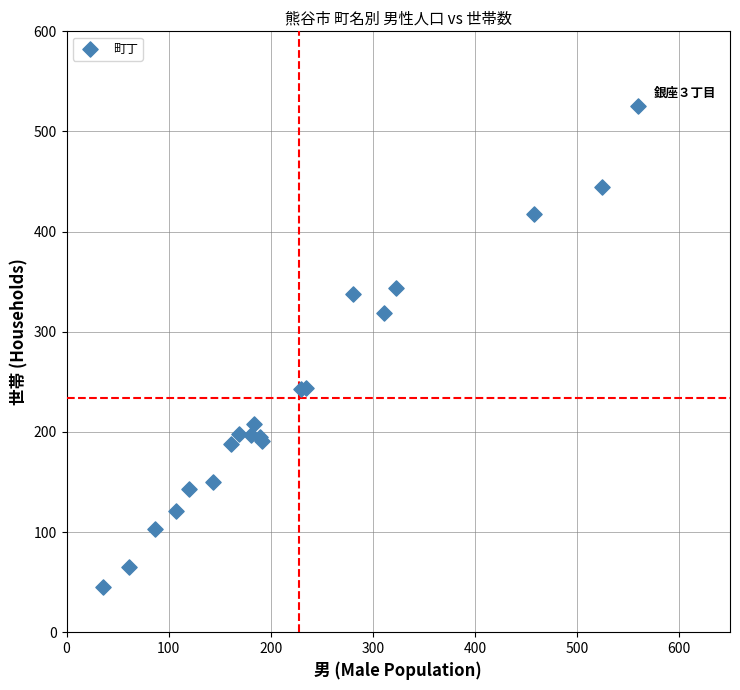

What Y value in the scatter plot is closest to 285?

319